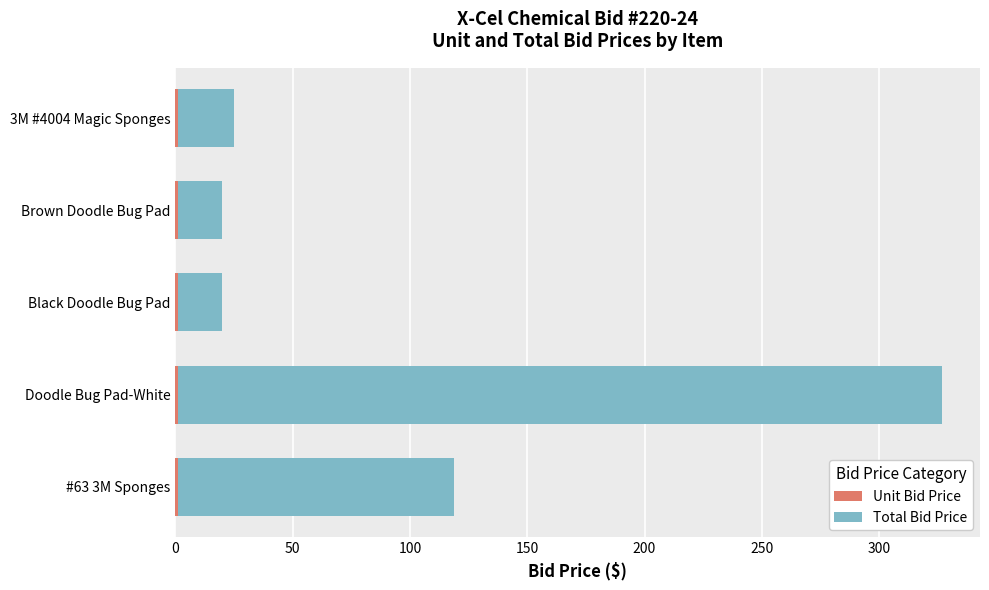

At which category is the sum across all series the highest?

Doodle Bug Pad-White